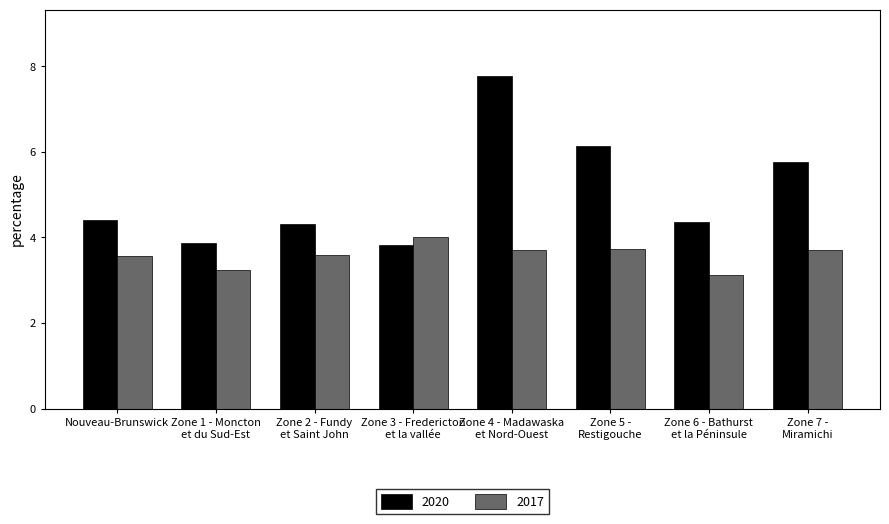

What are all the series names shown in the legend?

2020, 2017